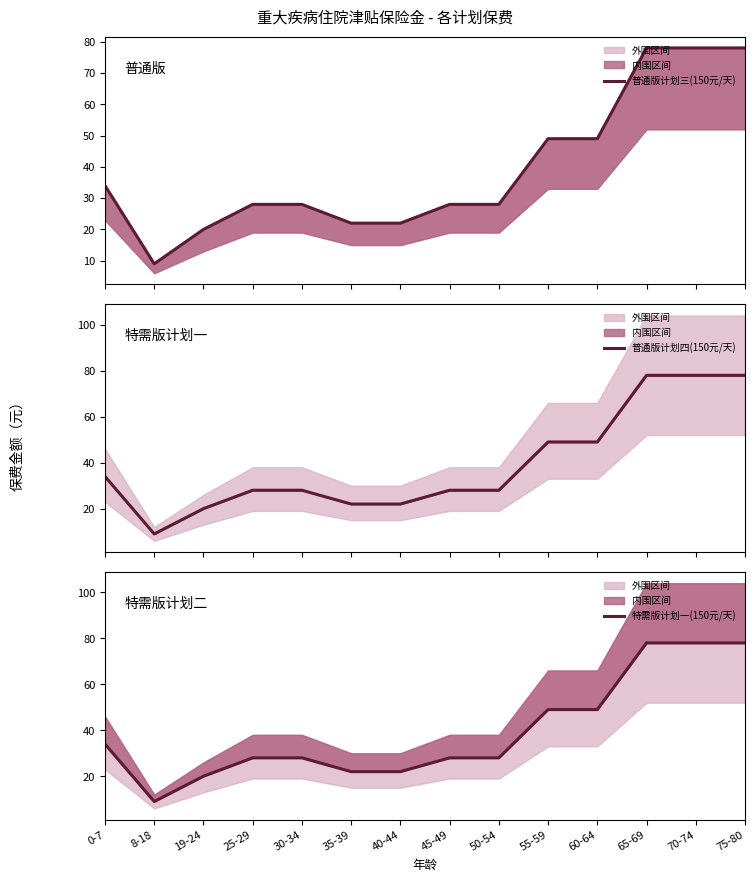

Reading right to left, transcribe all the data shown in this chart.

普通版计划三(150元/天): 78	78	78	49	49	28	28	22	22	28	28	20	9	34
普通版计划四(150元/天): 78	78	78	49	49	28	28	22	22	28	28	20	9	34
特需版计划一(150元/天): 78	78	78	49	49	28	28	22	22	28	28	20	9	34